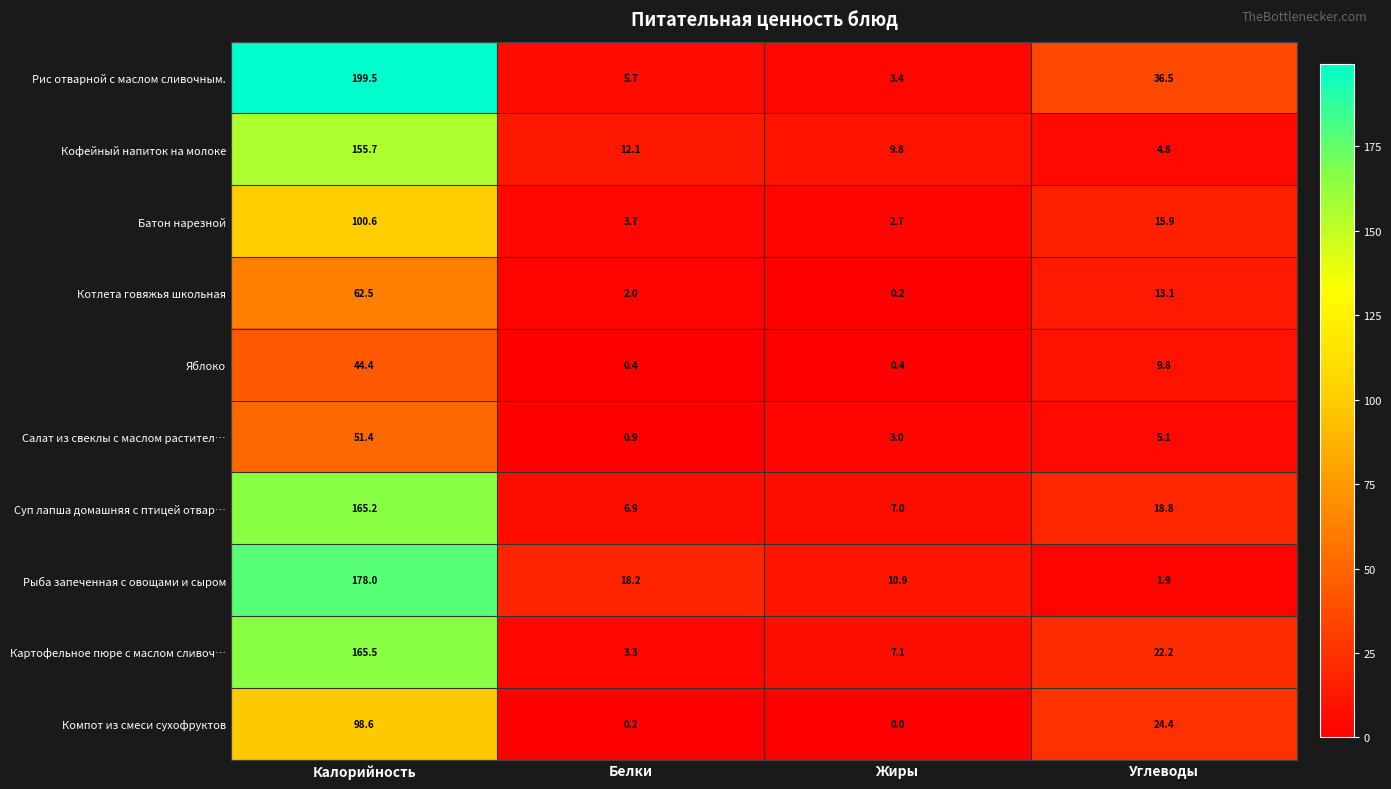

How many categories are shown in the chart?

4